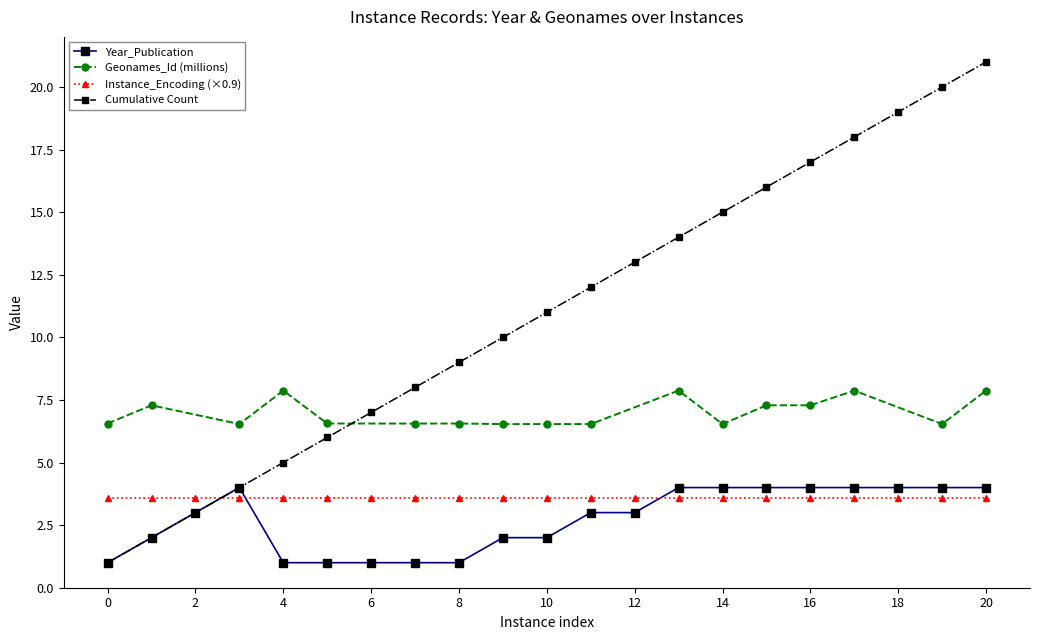

True or false: Year_Publication has a value of 3.0 at 12.

True